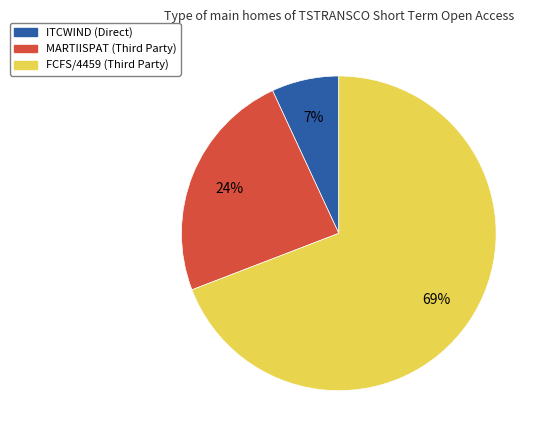

Is FCFS/4459 the majority of the pie?

Yes